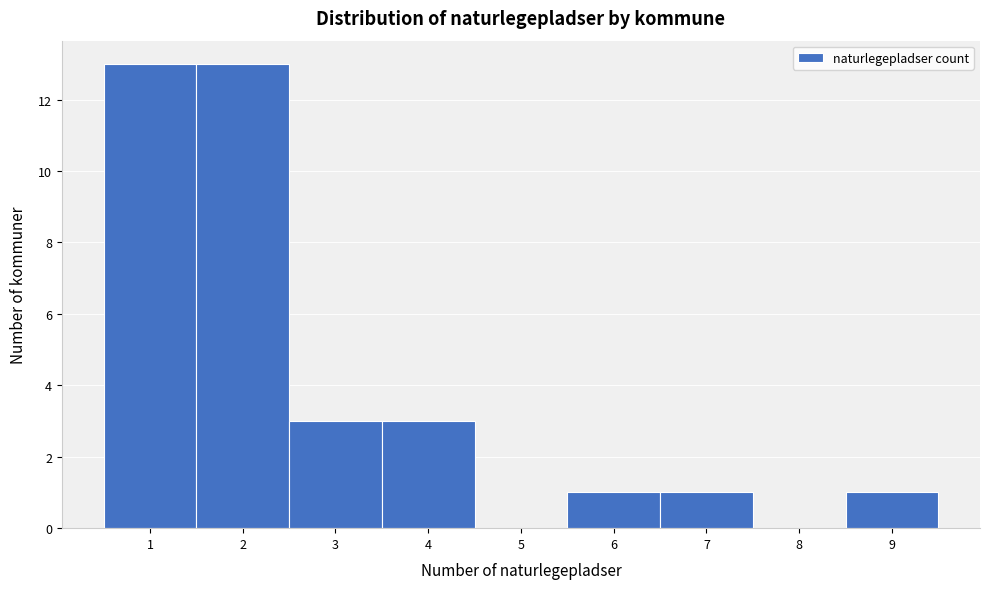

Reading left to right, list every bar in this chart as the range it spans on the x-axis followed by its height. The values are not printed on the chart, so give them approximately, as read against the axis.

0.5 to 1.5: 13
1.5 to 2.5: 13
2.5 to 3.5: 3
3.5 to 4.5: 3
4.5 to 5.5: 0
5.5 to 6.5: 1
6.5 to 7.5: 1
7.5 to 8.5: 0
8.5 to 9.5: 1